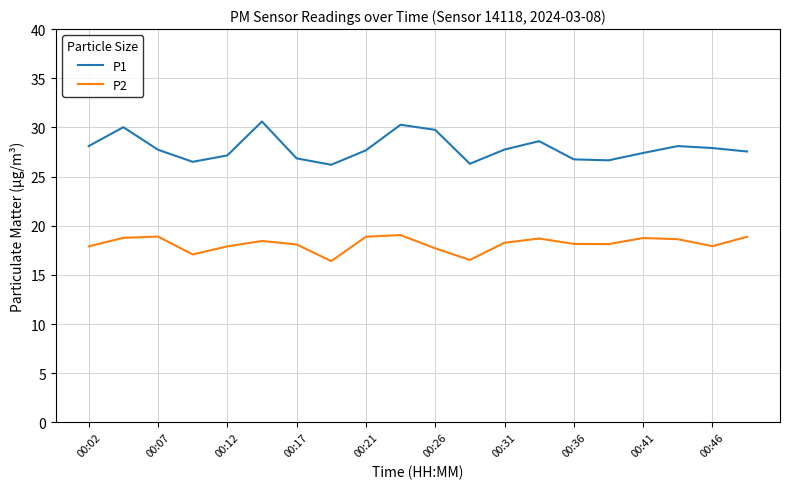

What is the minimum value for P2?

16.4